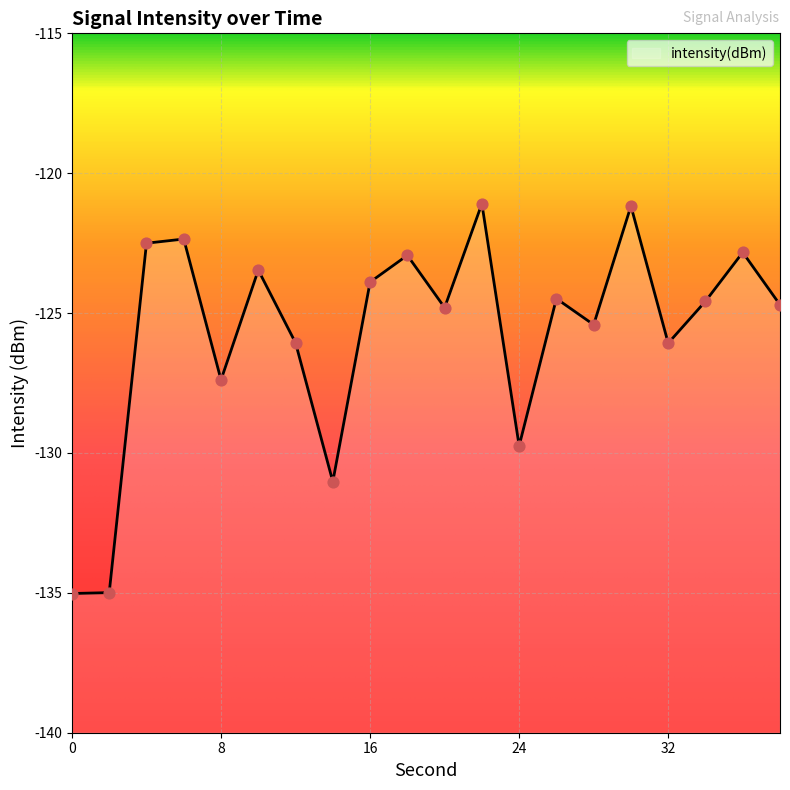

Between 38 and 22, which is larger?

22